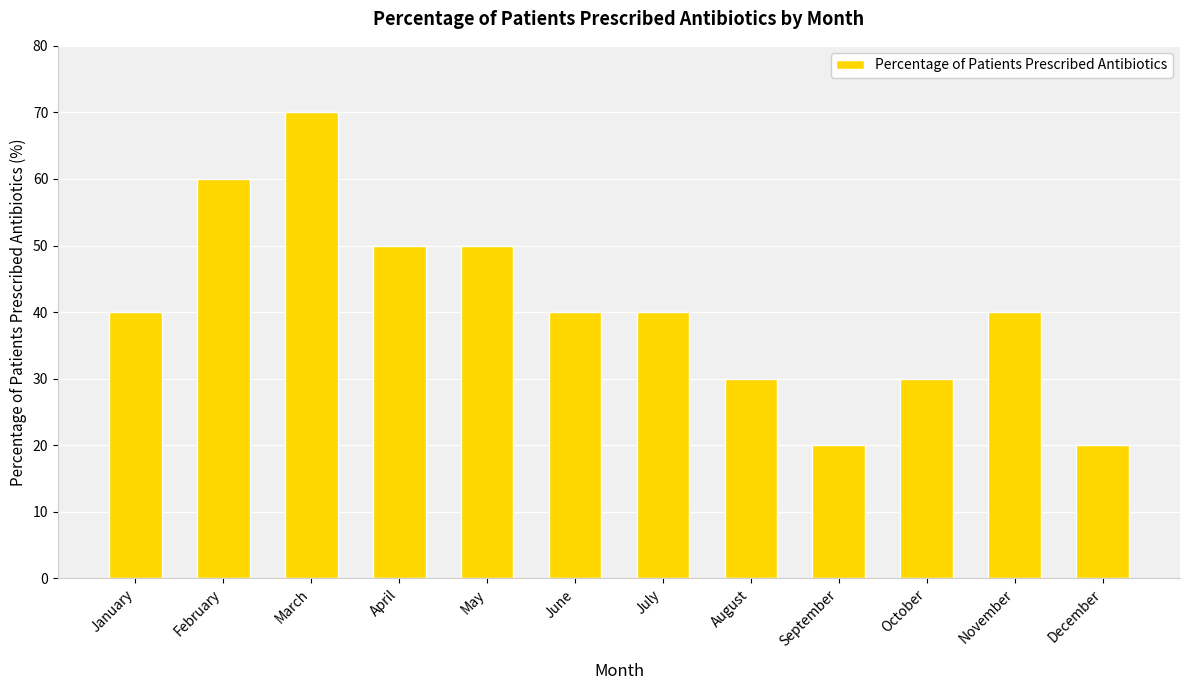

Is it true that the value at September is 12?

False